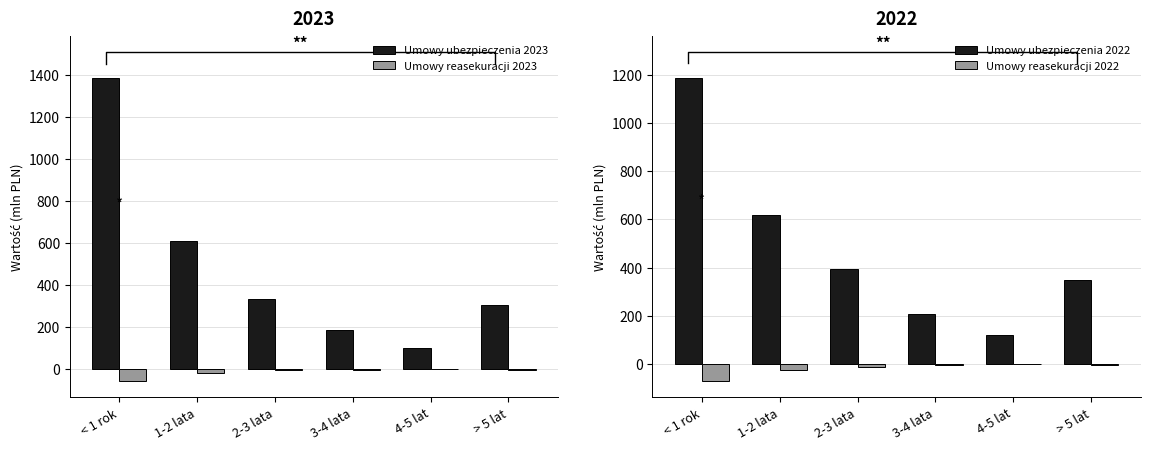

The Umowy reasekuracji 2023 series shows -32 at 1-2 lata. True or false?

False